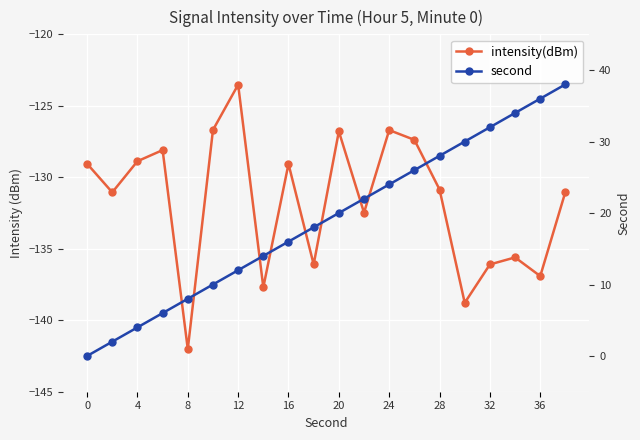

True or false: intensity(dBm) has more than 2 interior local peaks.

True